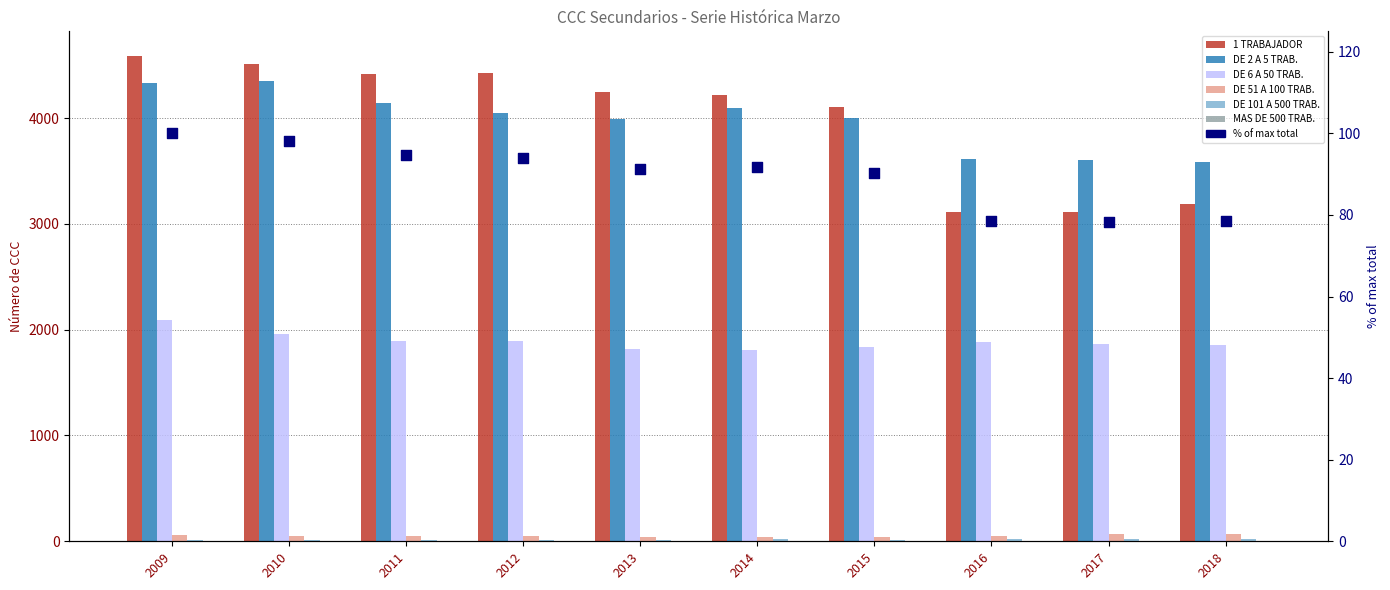

Which series reaches the maximum Y coordinate?

1 TRABAJADOR